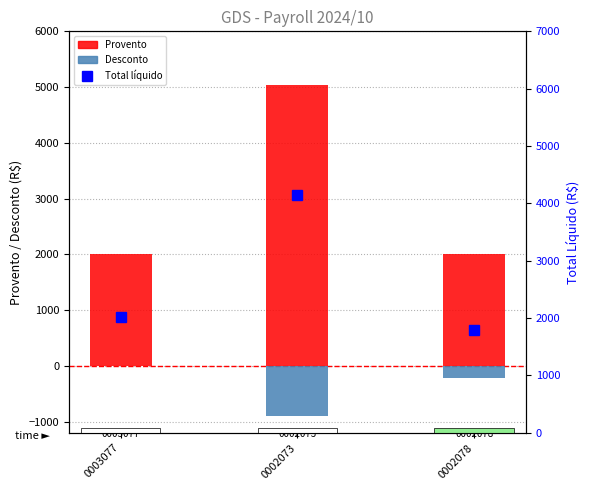

What are all the series names shown in the legend?

Provento, Desconto, Total líquido